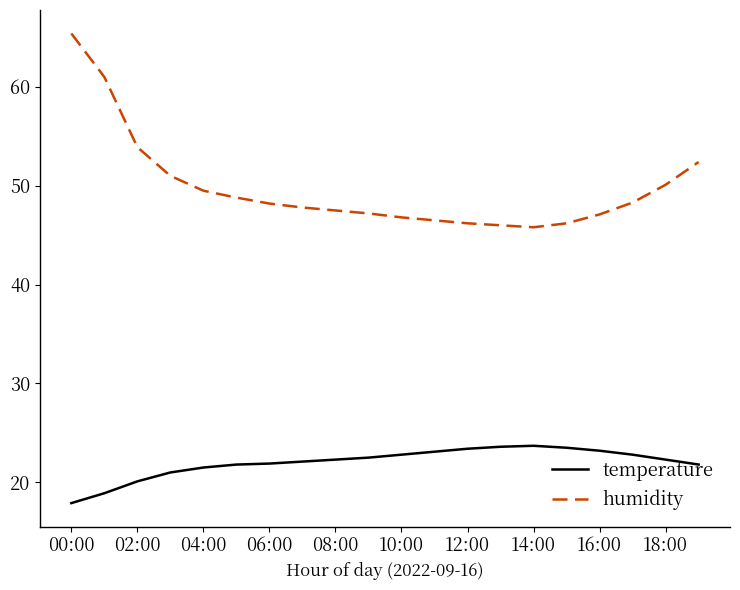

Rank the series by their maximum value, from highest to lowest.

humidity, temperature